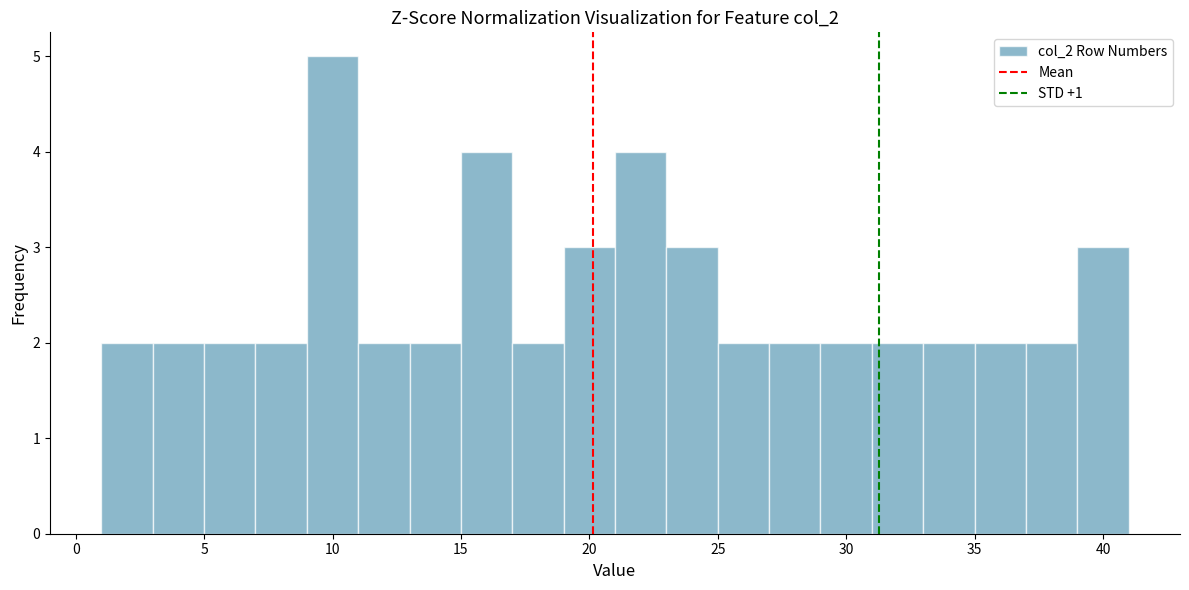

Reading left to right, list every bar in this chart as the range it spans on the x-axis followed by its height. The values are not printed on the chart, so give them approximately, as read against the axis.

1 to 3: 2
3 to 5: 2
5 to 7: 2
7 to 9: 2
9 to 11: 5
11 to 13: 2
13 to 15: 2
15 to 17: 4
17 to 19: 2
19 to 21: 3
21 to 23: 4
23 to 25: 3
25 to 27: 2
27 to 29: 2
29 to 31: 2
31 to 33: 2
33 to 35: 2
35 to 37: 2
37 to 39: 2
39 to 41: 3